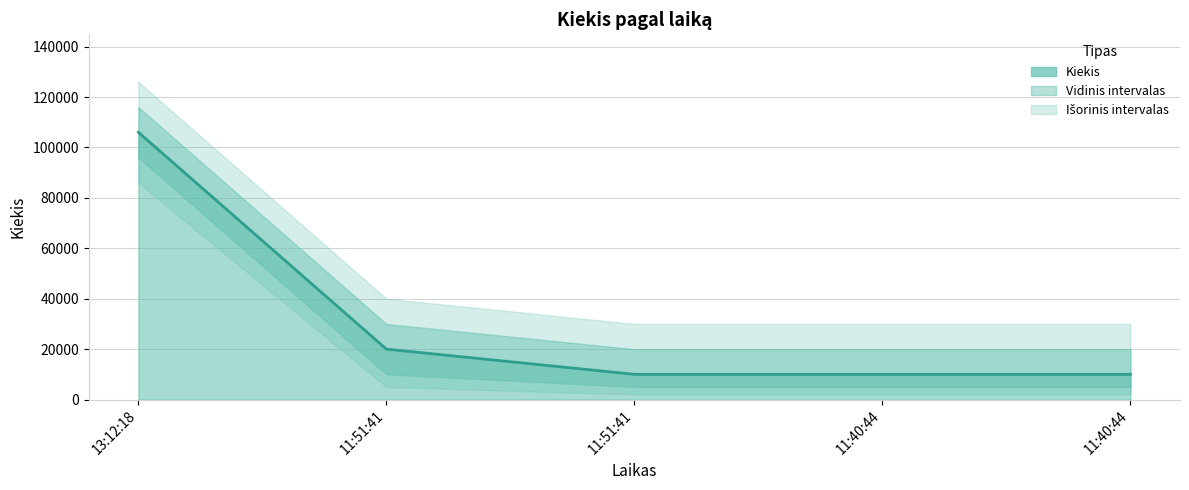

How many values are between 10000 and 20000?

4